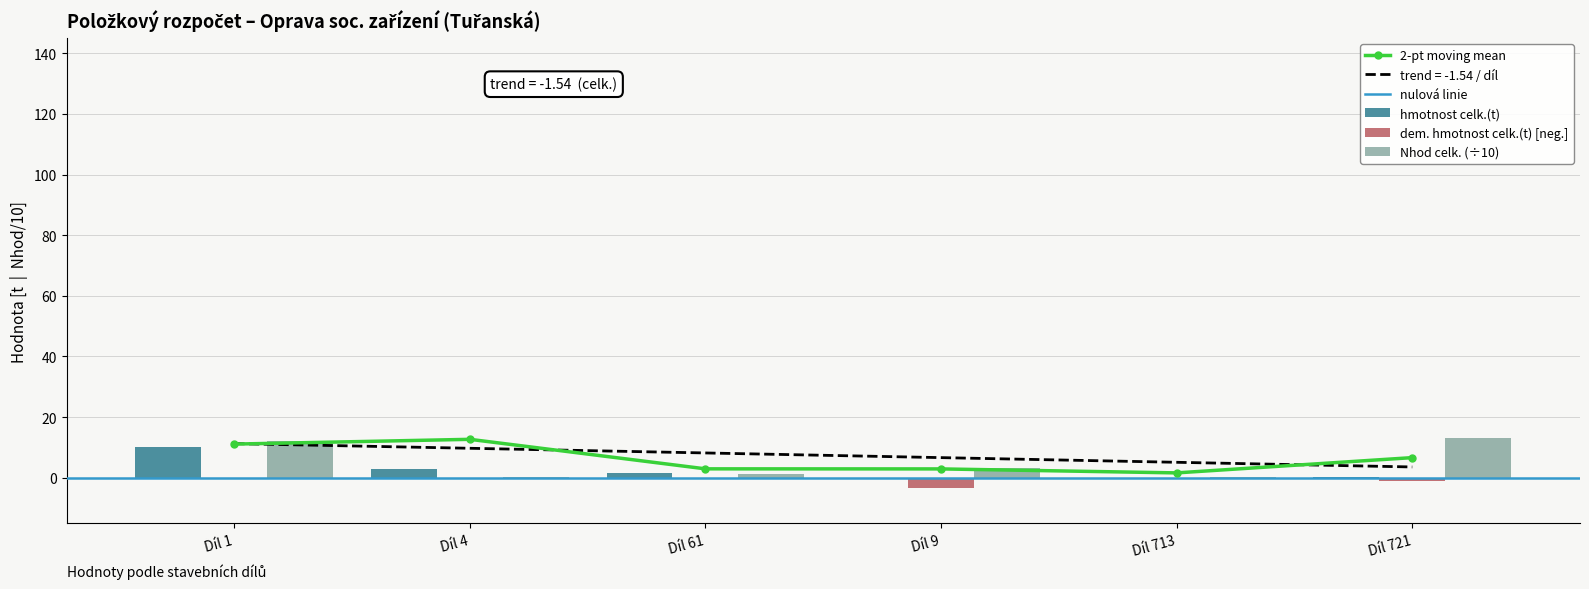

True or false: hmotnost celk.(t) has a value of 1.6 at Díl 61.

True